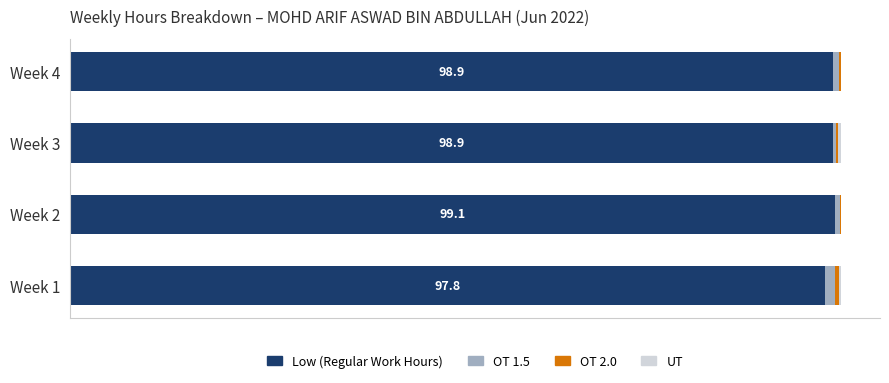

How many bars are there in total?

16